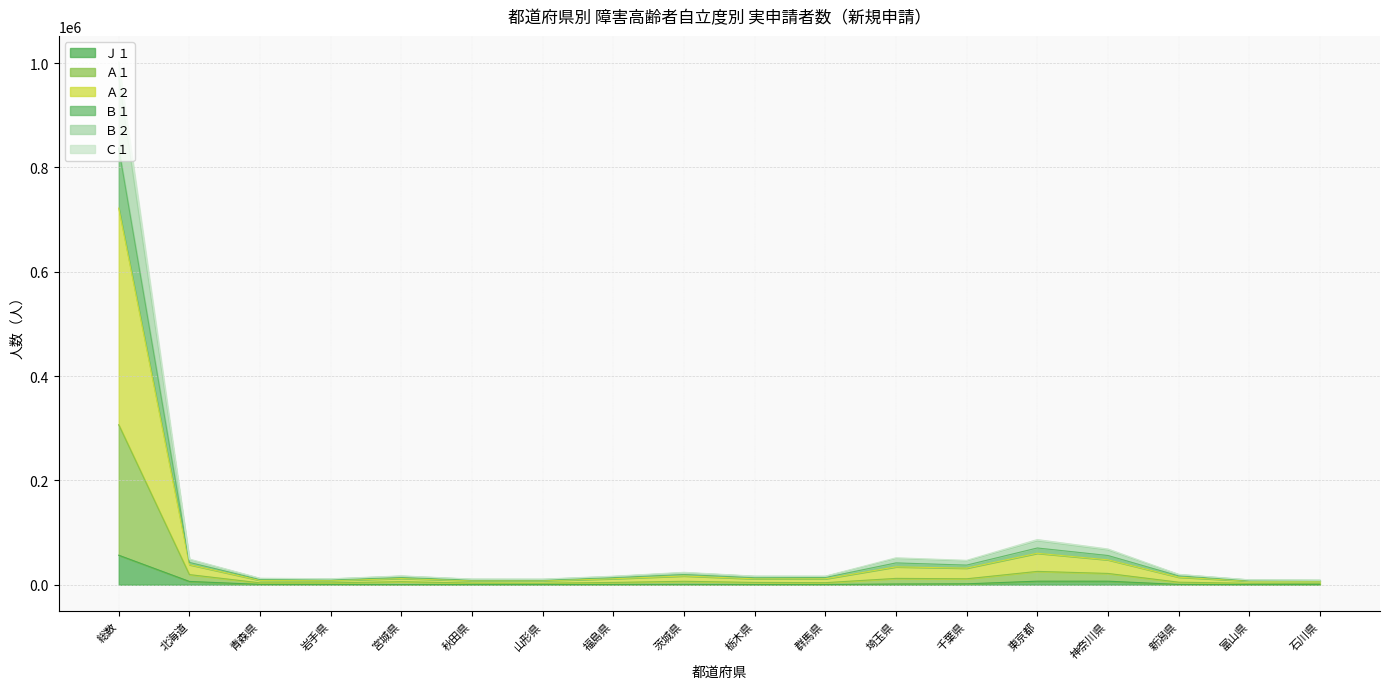

At which label does Ｊ１ reach its minimum?

宮城県